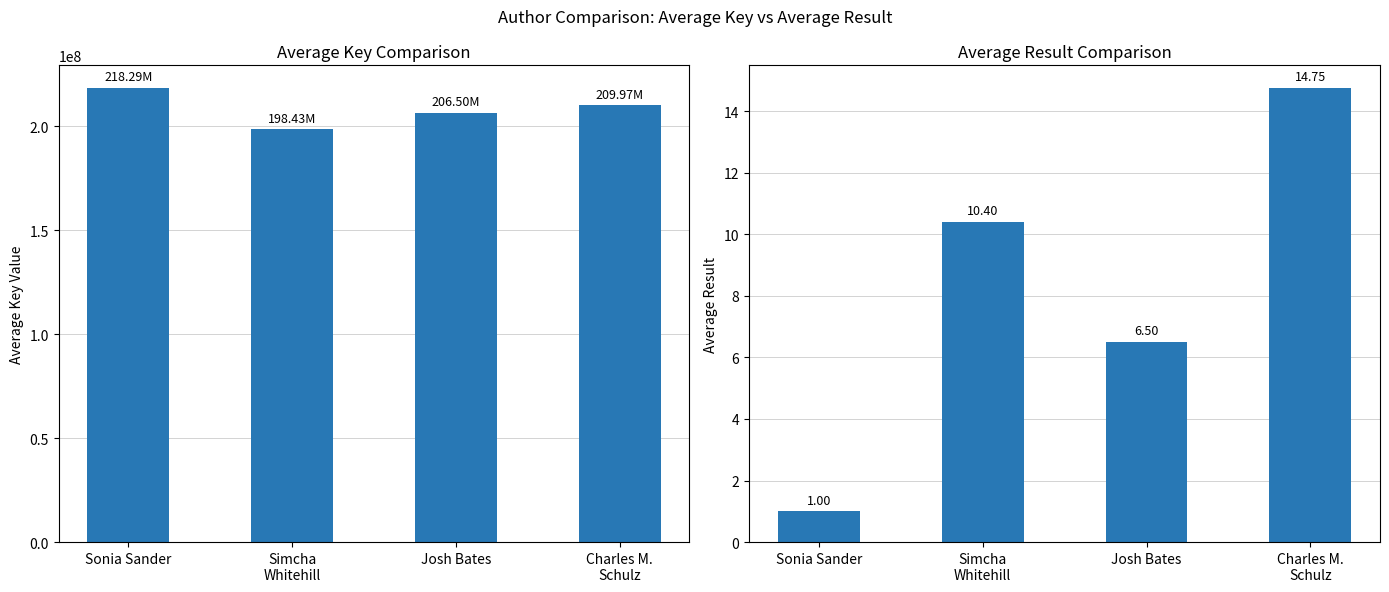

At how many categories does at least one series exceed 129593956?

4